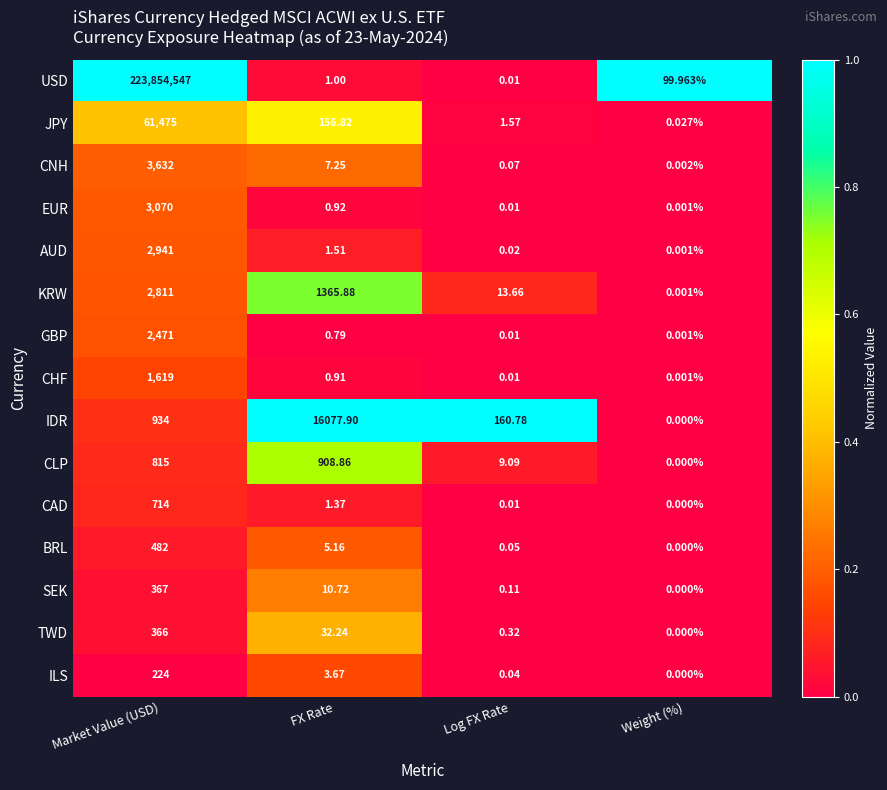

What is the total value across all series at Weight (%)?

100.0